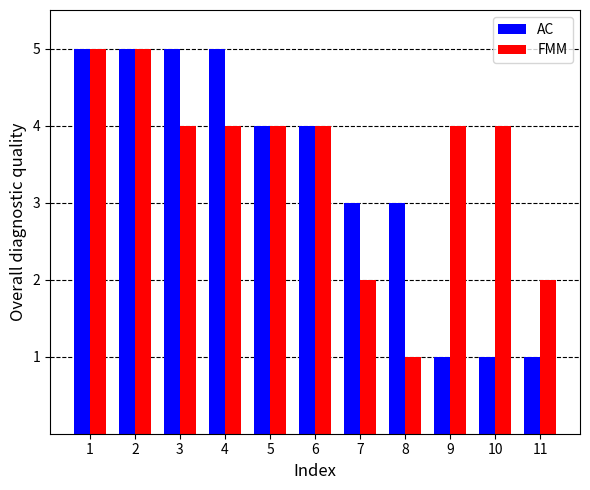

What is the sum of all FMM values?

39